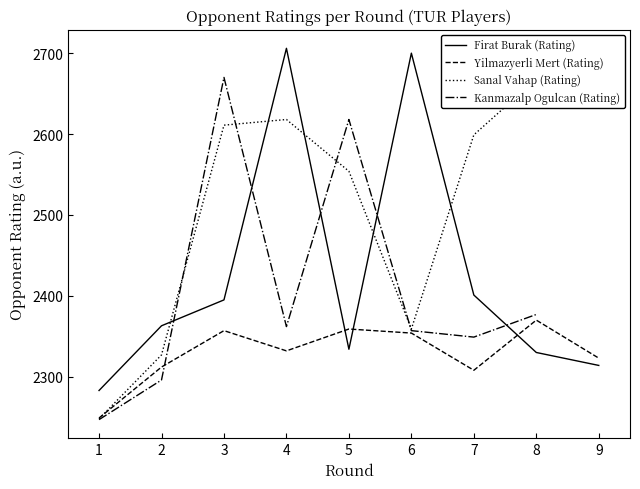

How many data points in Firat Burak (Rating) are above 2363?

4